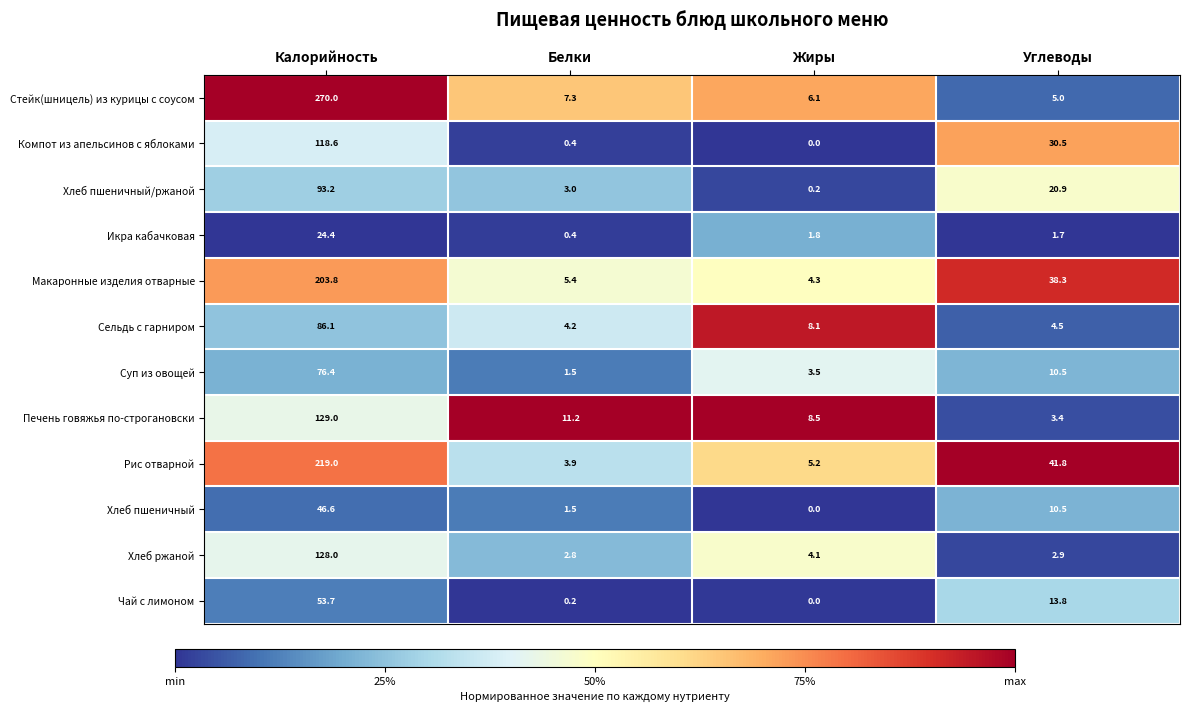

At which label does Печень говяжья по-строгановски first exceed 11?

Калорийность